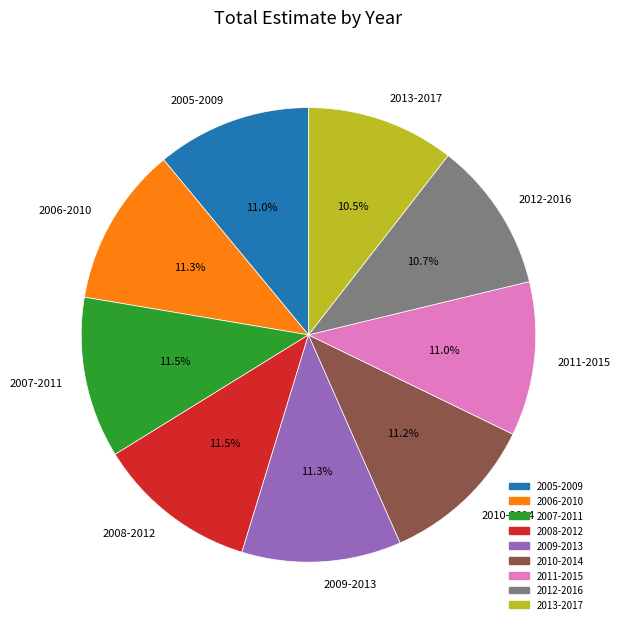

Is there any slice that represents more than half of the pie?

No